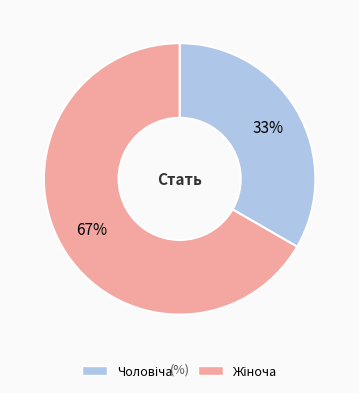

To the nearest percent, what is the average slice percentage?

50%